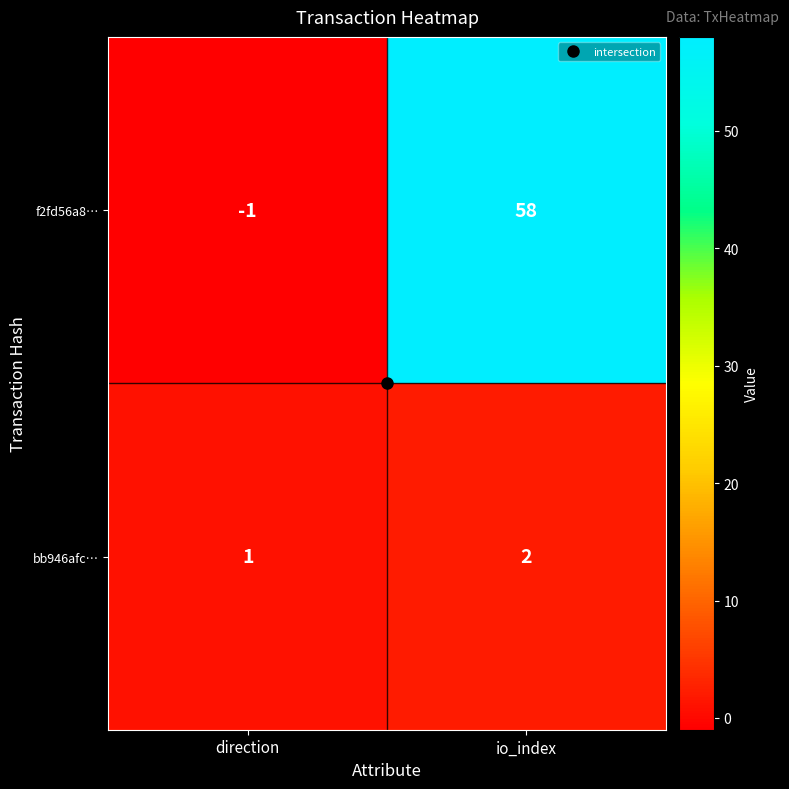

Read the f2fd56a8… value at io_index, to the nearest 10.

60